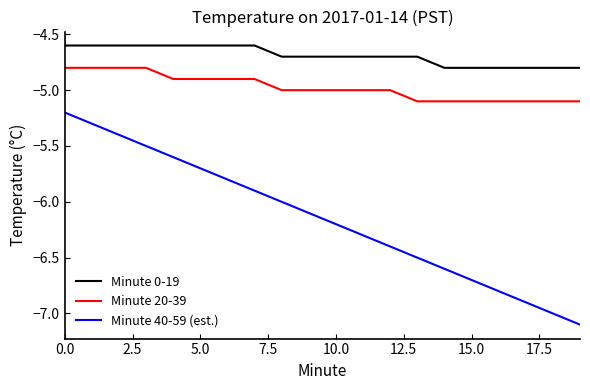

Reading left to right, list all the values displayed in this chart.

Minute 0-19: -4.6	-4.6	-4.6	-4.6	-4.6	-4.6	-4.6	-4.6	-4.7	-4.7	-4.7	-4.7	-4.7	-4.7	-4.8	-4.8	-4.8	-4.8	-4.8	-4.8
Minute 20-39: -4.8	-4.8	-4.8	-4.8	-4.9	-4.9	-4.9	-4.9	-5.0	-5.0	-5.0	-5.0	-5.0	-5.1	-5.1	-5.1	-5.1	-5.1	-5.1	-5.1
Minute 40-59 (est.): -5.2	-5.3	-5.4	-5.5	-5.6	-5.7	-5.8	-5.9	-6.0	-6.1	-6.2	-6.3	-6.4	-6.5	-6.6	-6.7	-6.8	-6.9	-7.0	-7.1